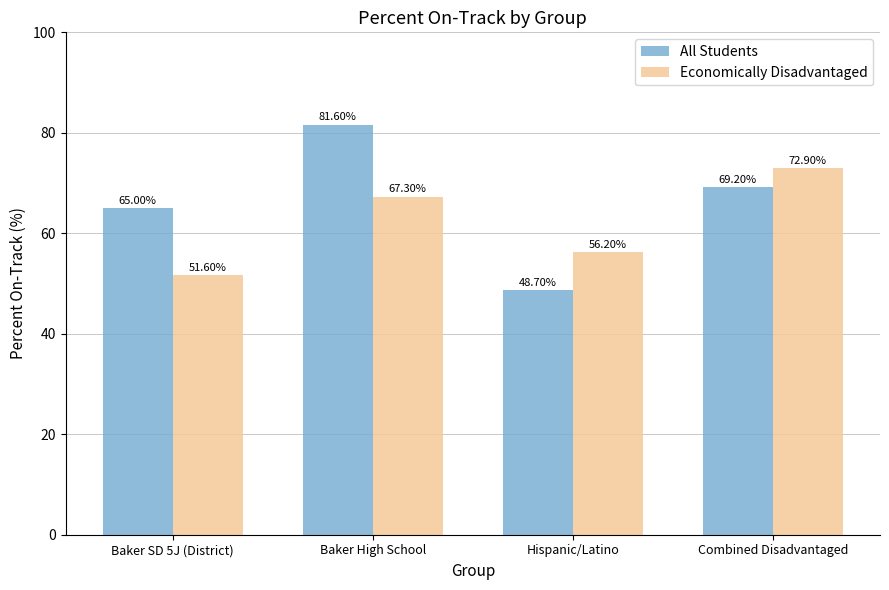

How many values in the Economically Disadvantaged series are below 67?

2